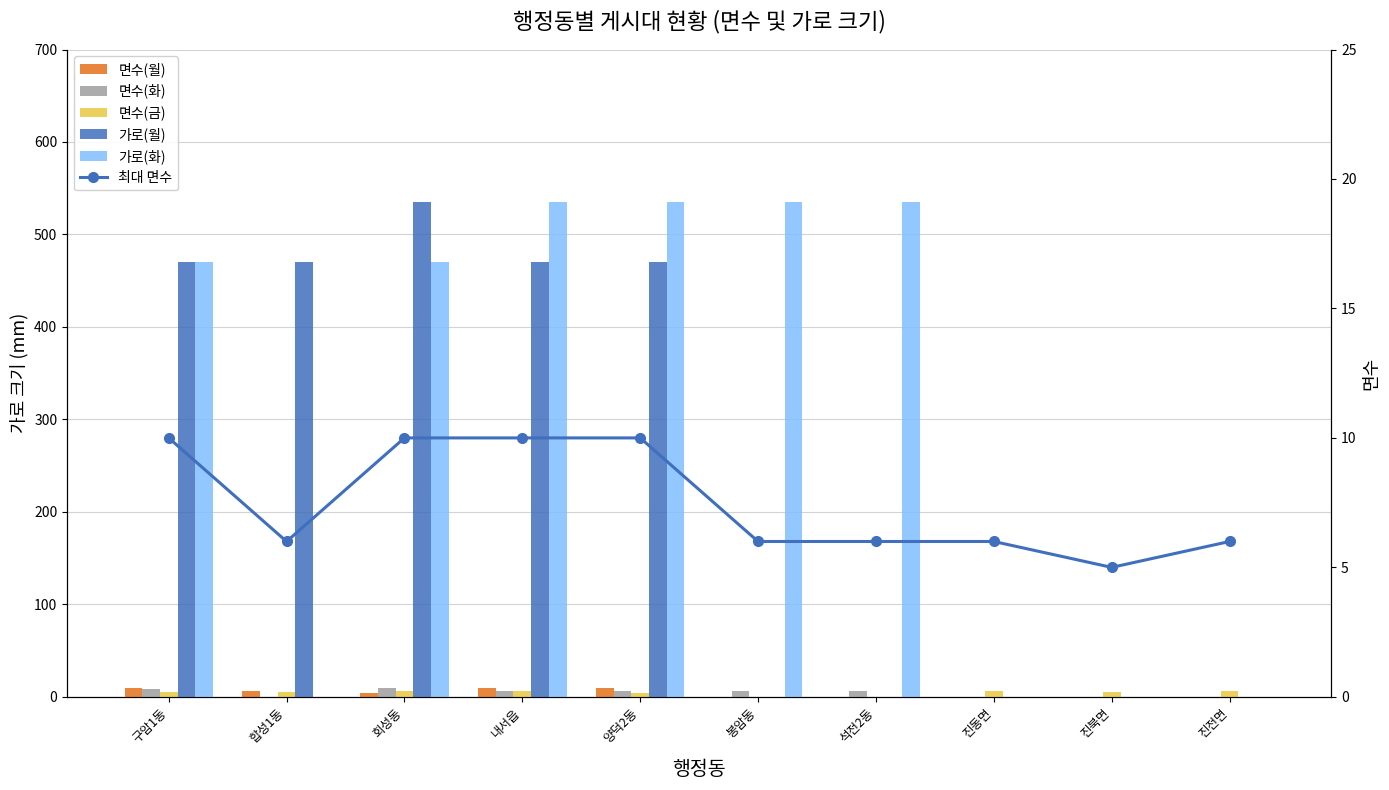

Reading left to right, extract all data points from this chart.

면수(월): 구암1동=10	합성1동=6	회성동=4	내서읍=10	양덕2동=10	봉암동=0	석전2동=0	진동면=0	진북면=0	진전면=0
면수(화): 구암1동=8	합성1동=0	회성동=10	내서읍=6	양덕2동=6	봉암동=6	석전2동=6	진동면=0	진북면=0	진전면=0
면수(금): 구암1동=5	합성1동=5	회성동=6	내서읍=6	양덕2동=4	봉암동=0	석전2동=0	진동면=6	진북면=5	진전면=6
가로(월): 구암1동=470	합성1동=470	회성동=535	내서읍=470	양덕2동=470	봉암동=0	석전2동=0	진동면=0	진북면=0	진전면=0
가로(화): 구암1동=470	합성1동=0	회성동=470	내서읍=535	양덕2동=535	봉암동=535	석전2동=535	진동면=0	진북면=0	진전면=0
최대 면수: 구암1동=10	합성1동=6	회성동=10	내서읍=10	양덕2동=10	봉암동=6	석전2동=6	진동면=6	진북면=5	진전면=6